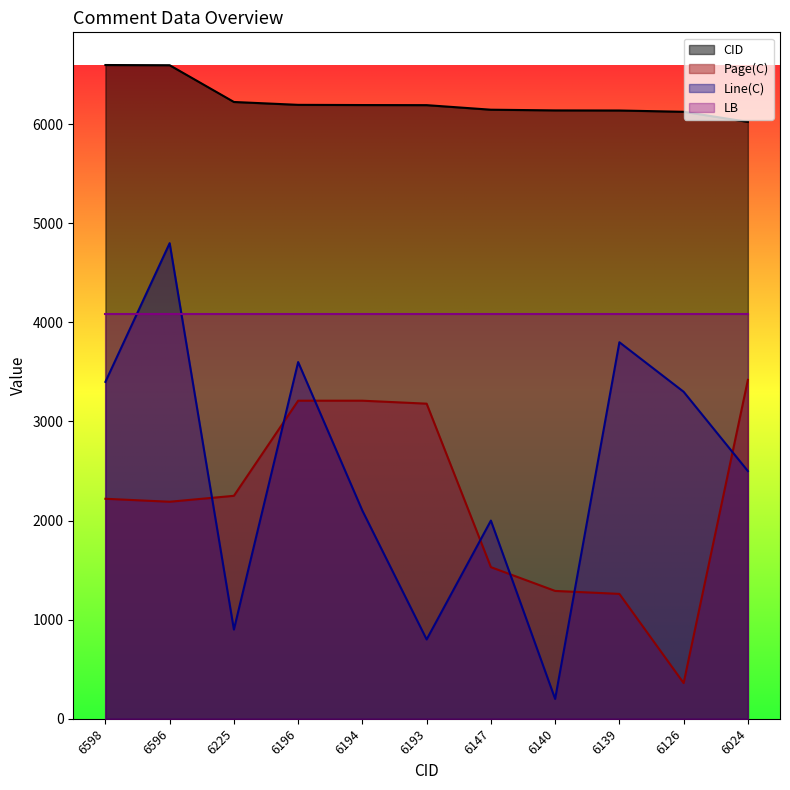

What is the greatest value displayed?

6598